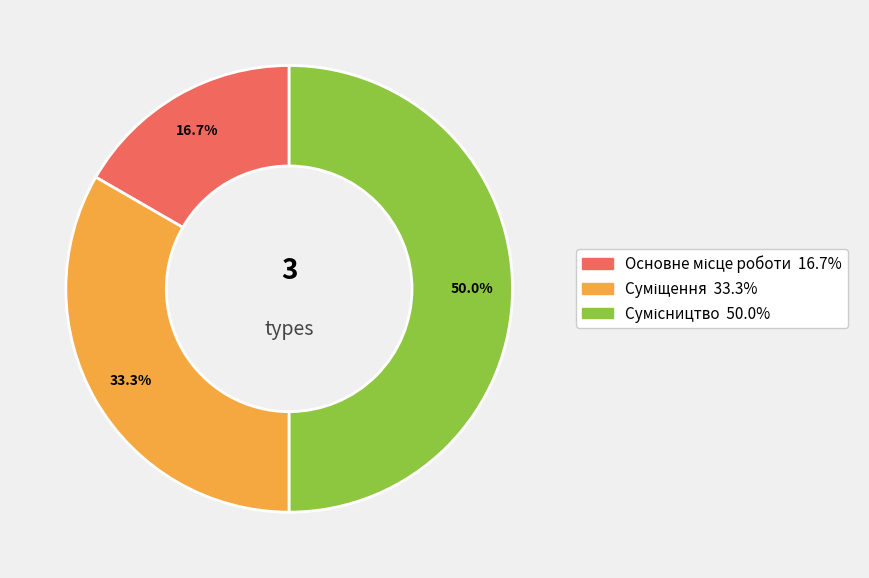

To the nearest percent, what percentage of the pie is Суміщення?

33%